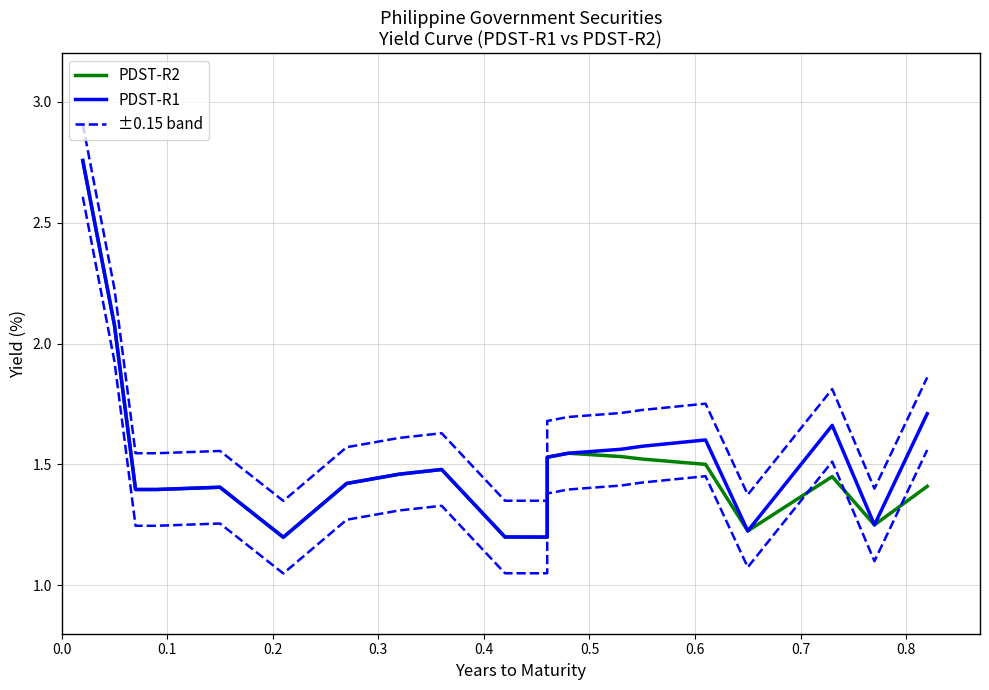

How many interior local valleys does the PDST-R2 series have?

4